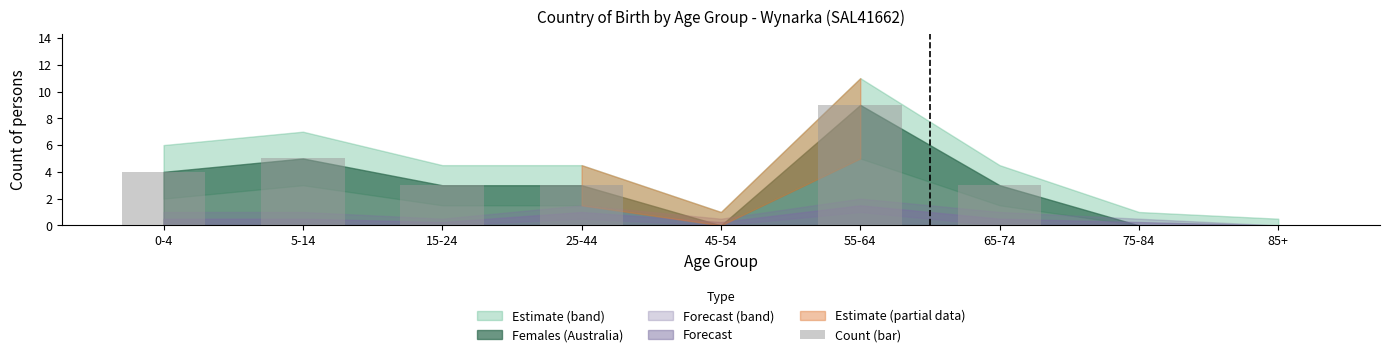

What is the maximum value shown in the chart?

9